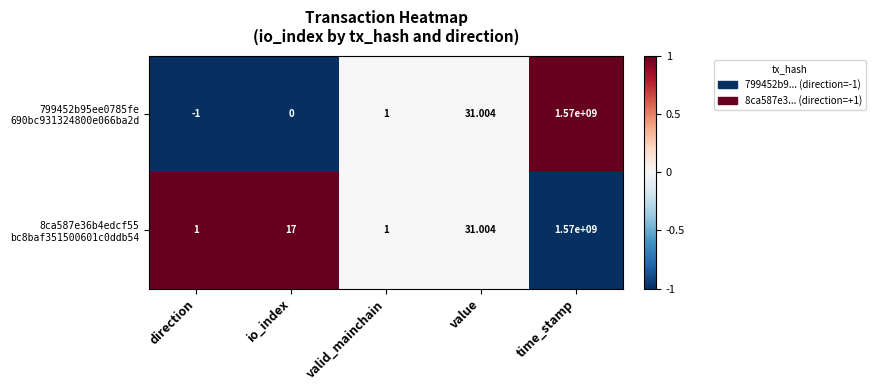

At which category is the sum across all series the highest?

time_stamp